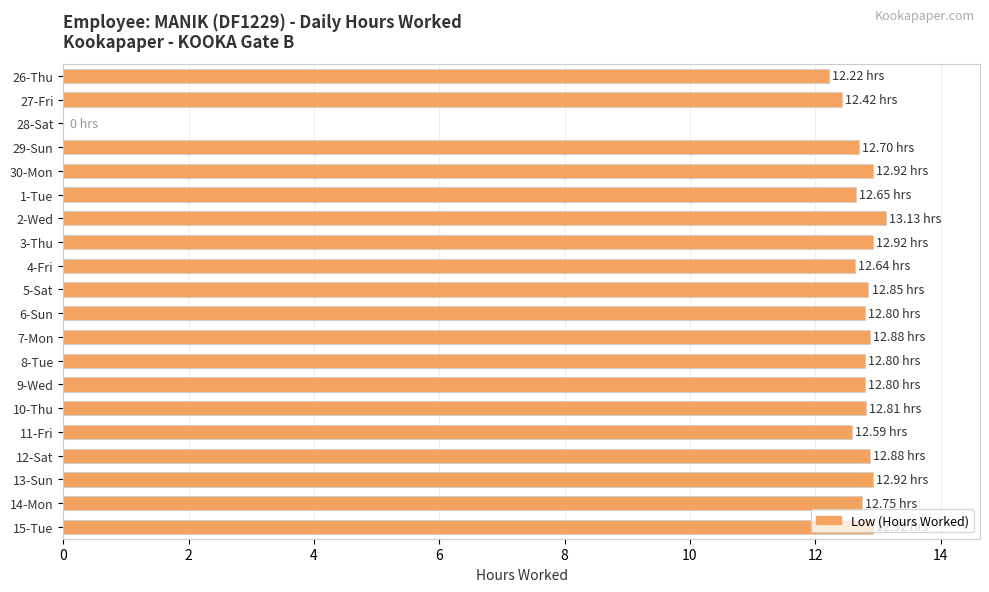

What is the sum of the values at 27-Fri and 5-Sat?

25.3